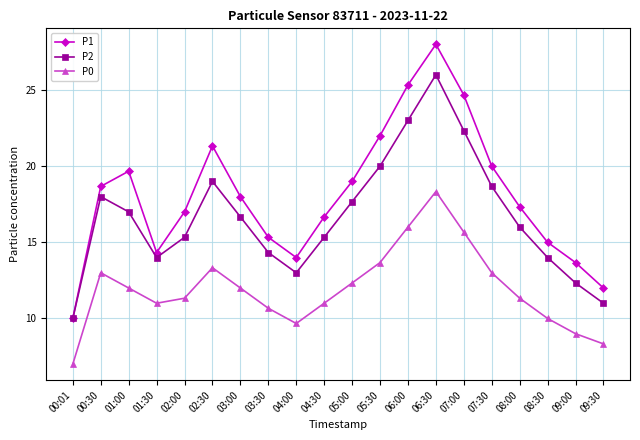

At 09:00, list the series in order from smallest to largest.

P0, P2, P1